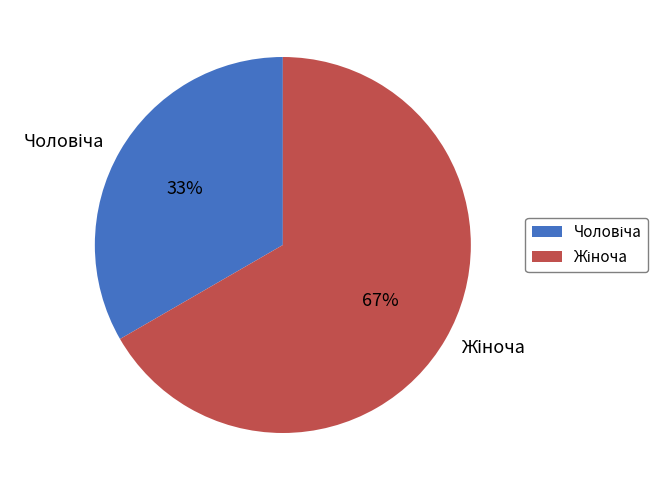

Is there a majority slice in this chart?

Yes